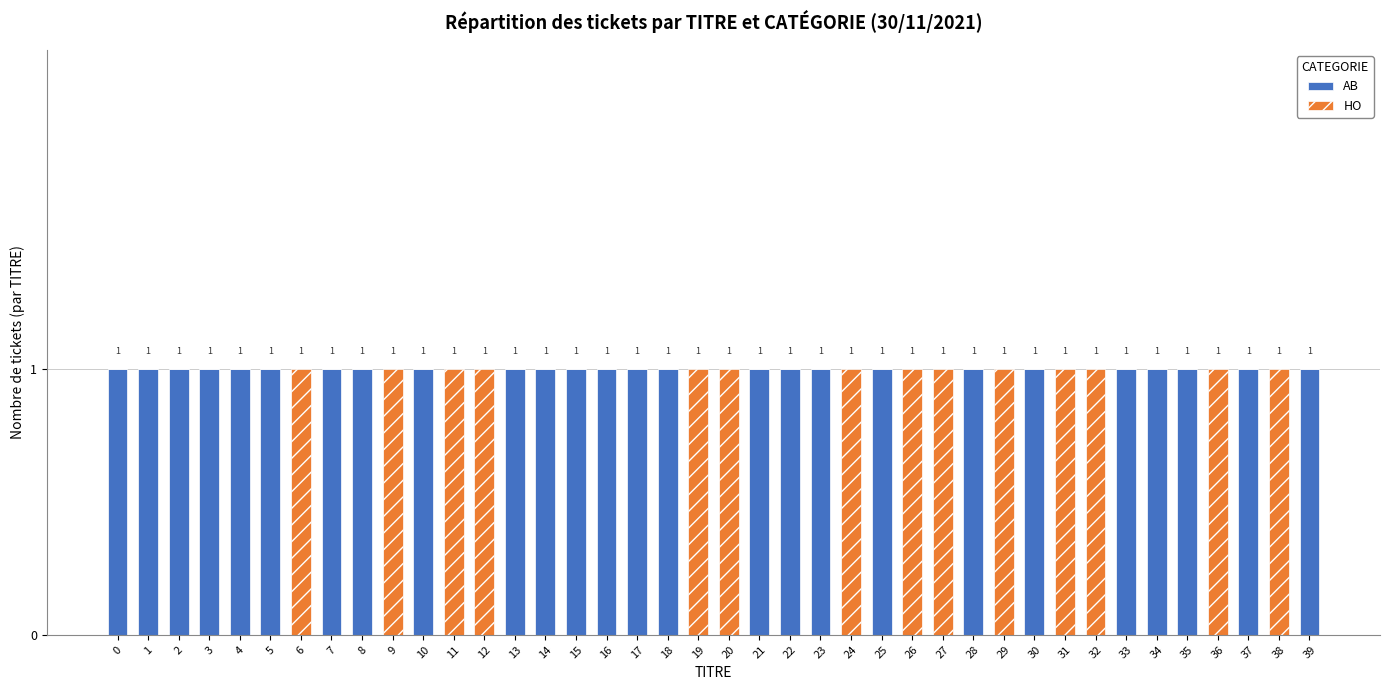

Is it true that AB equals 0 at 9?

True